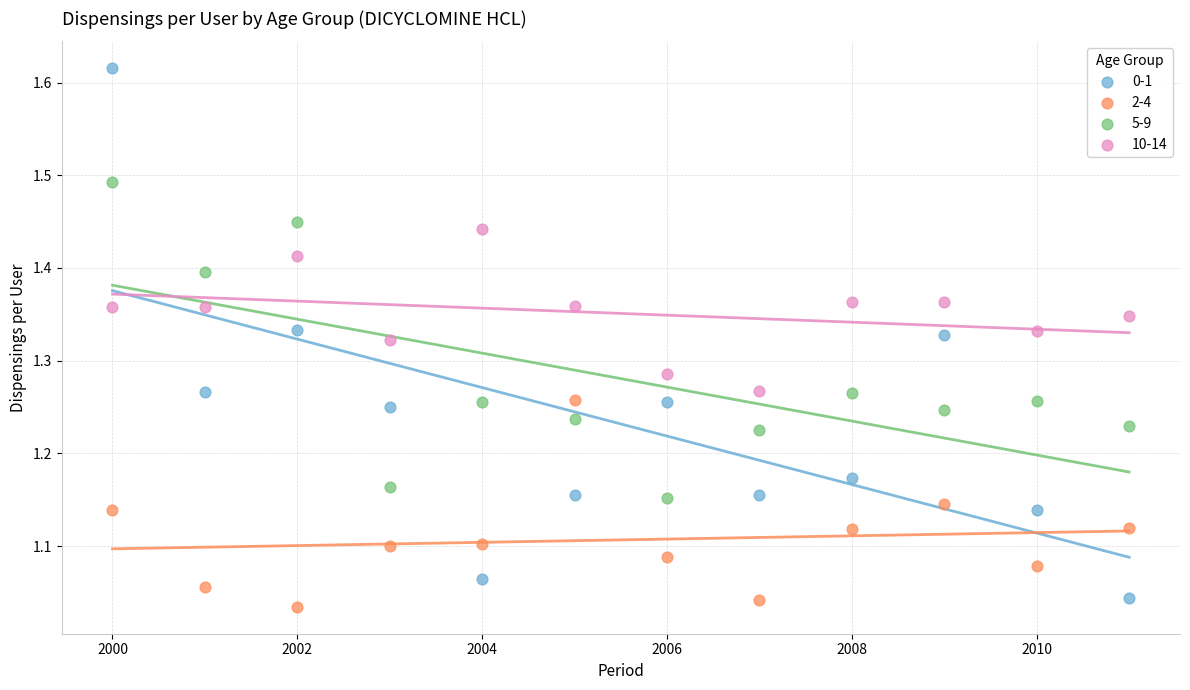

Which series reaches the maximum Y coordinate?

0-1